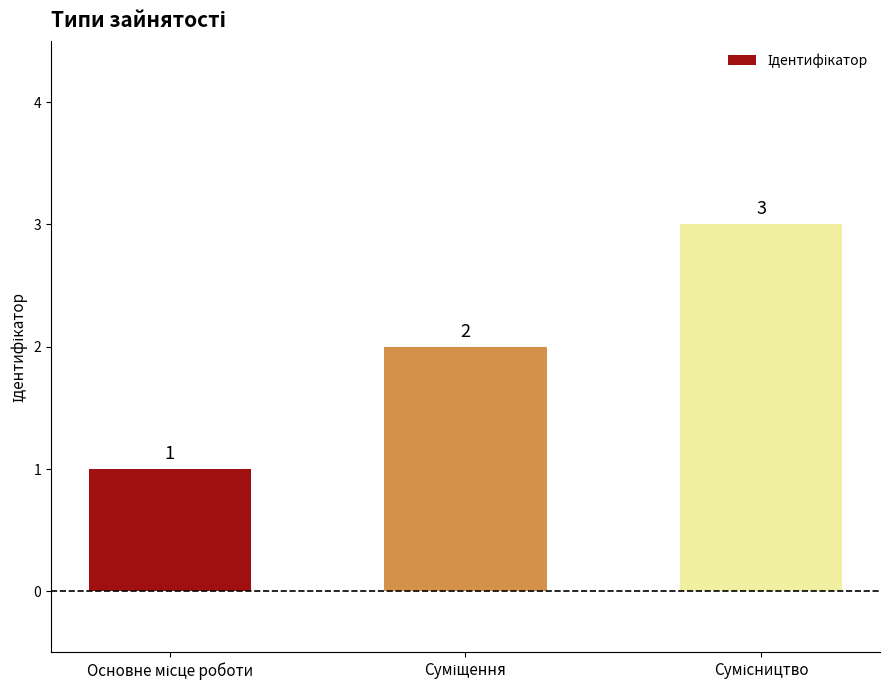

Count the values in the range 1 to 3.

3